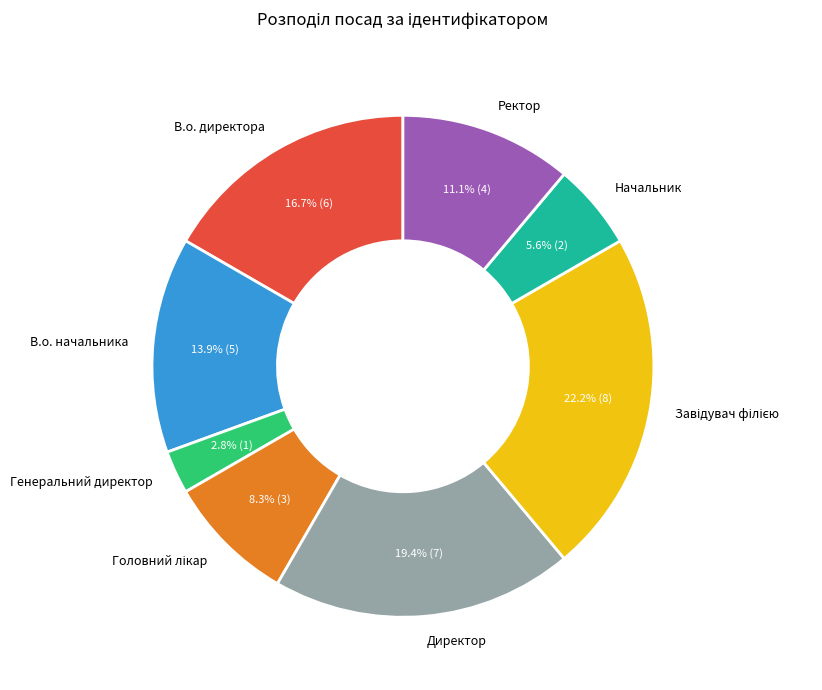

How many segments does this pie chart have?

8